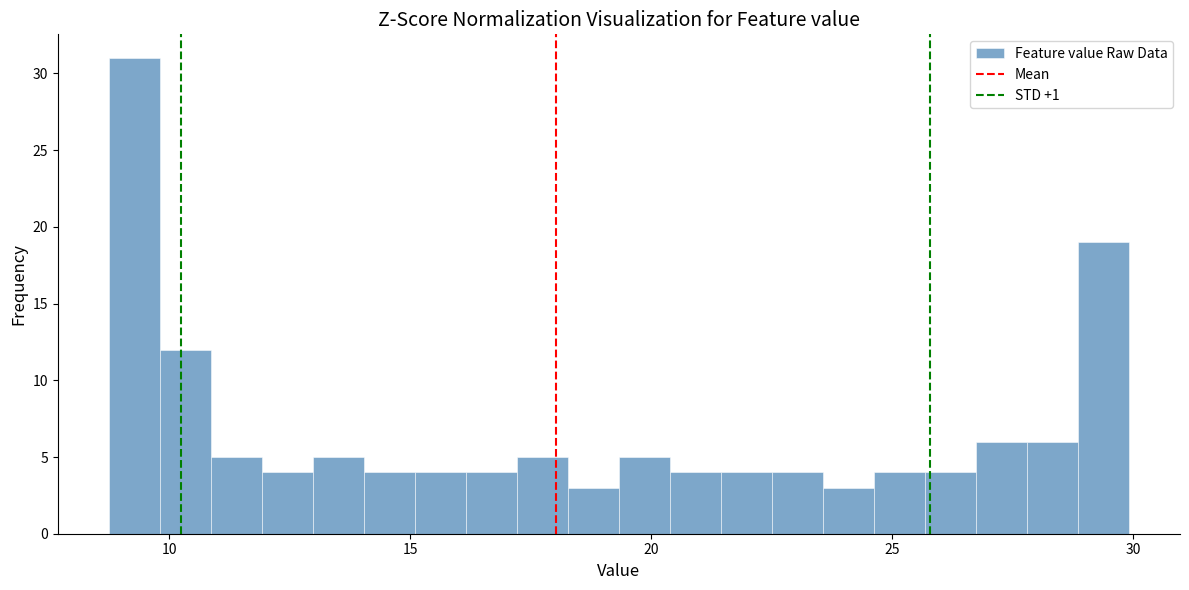

Around what value on the x-axis is the tallest bar? Give the approximate position of its centre, as read against the axis.

9.5